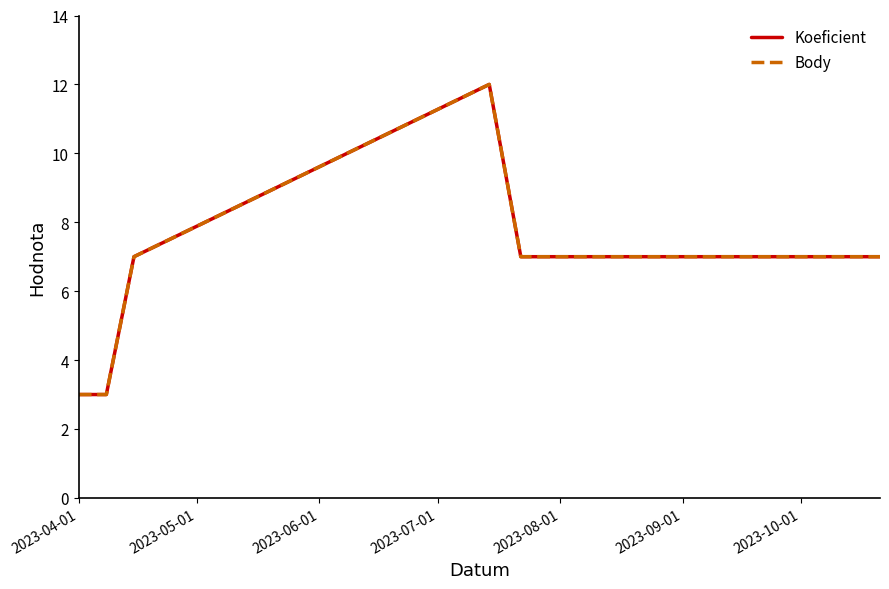

Which series has the largest total across all categories?

Koeficient